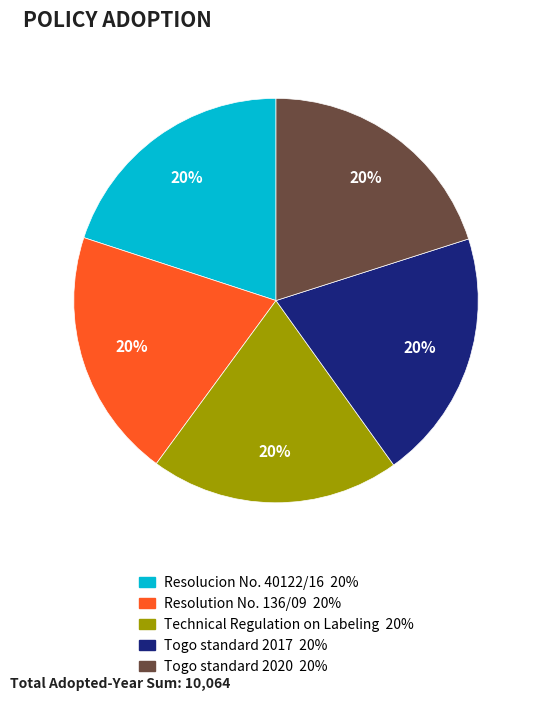

How many segments does this pie chart have?

5